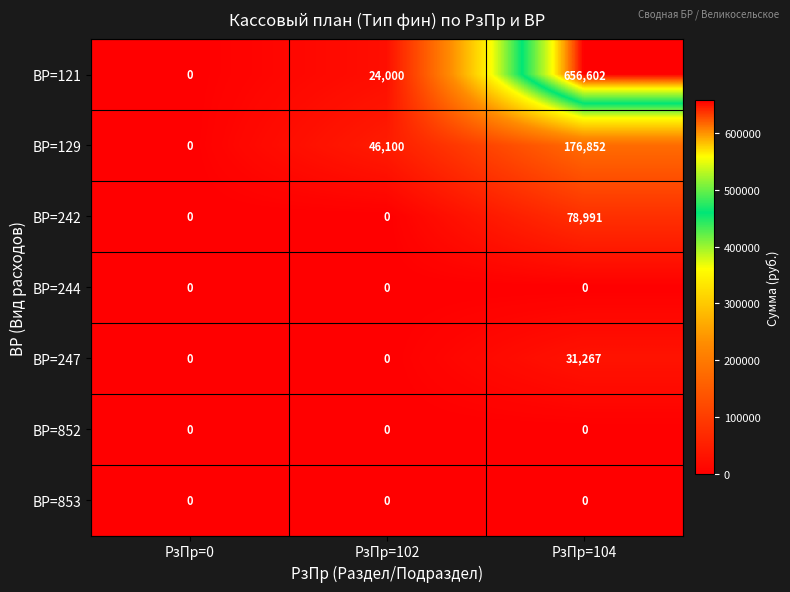

Which series changed the most between РзПр=0 and РзПр=102?

ВР=129